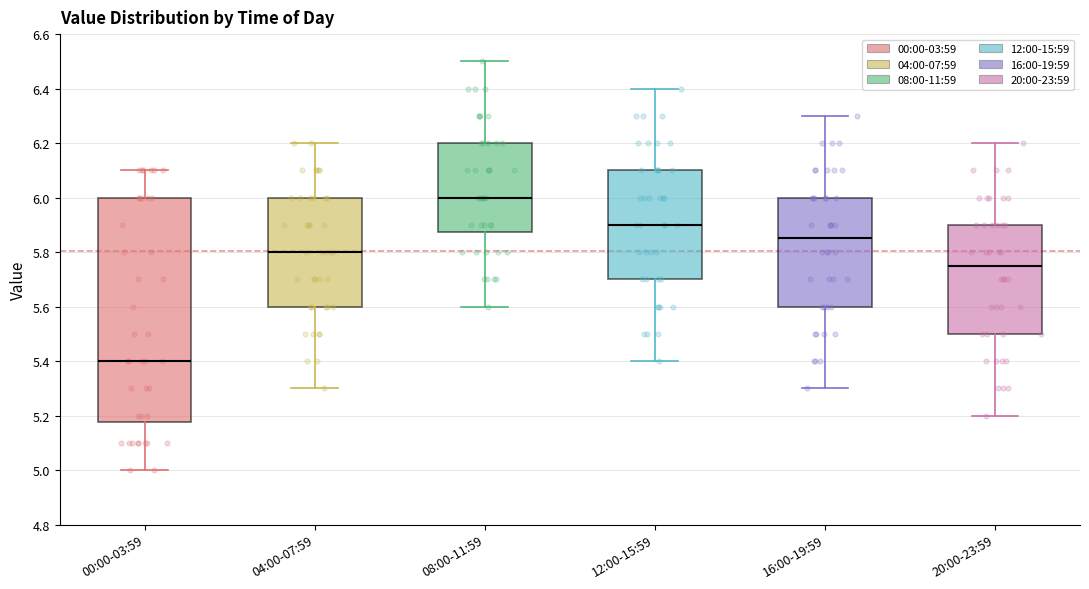

Reading left to right, transcribe this box plot: for each box, give where its median line is, the range the box spans, and where its two whiskers end, as read against the y-axis. The values are not printed on the chart, so give them approximately, as read against the axis.

00:00-03:59: median 5.40, box 5.18 to 6.00, whiskers 5.00 to 6.10
04:00-07:59: median 5.80, box 5.60 to 6.00, whiskers 5.30 to 6.20
08:00-11:59: median 6.00, box 5.88 to 6.20, whiskers 5.60 to 6.50
12:00-15:59: median 5.90, box 5.70 to 6.10, whiskers 5.40 to 6.40
16:00-19:59: median 5.86, box 5.60 to 6.00, whiskers 5.30 to 6.30
20:00-23:59: median 5.76, box 5.50 to 5.90, whiskers 5.20 to 6.20